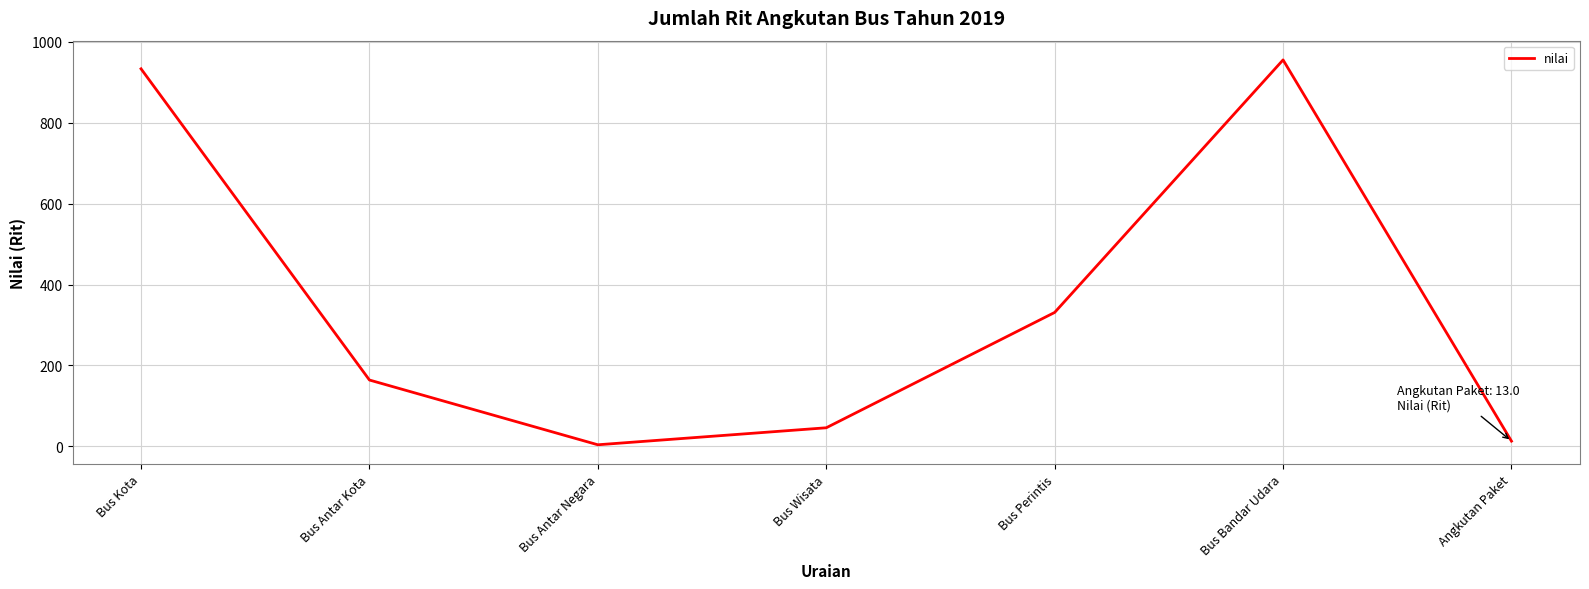

What value does the data have at Angkutan Paket?

13